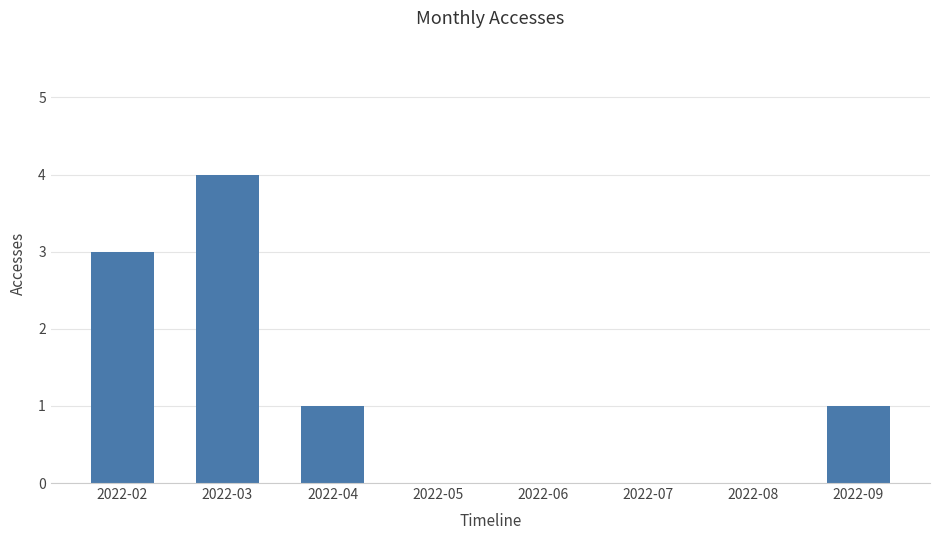

Count the number of data series in this chart.

1